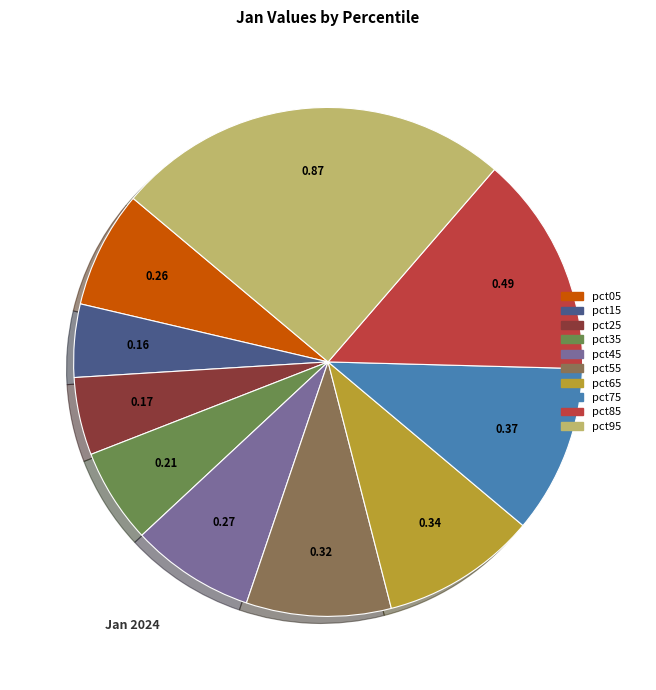

Is there a majority slice in this chart?

No